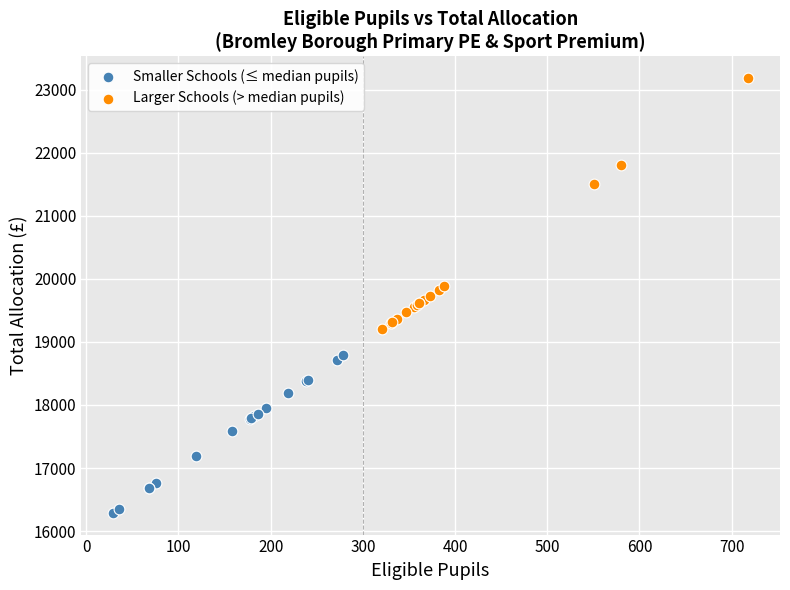

Which series contains the highest Y value?

Larger Schools (> median pupils)